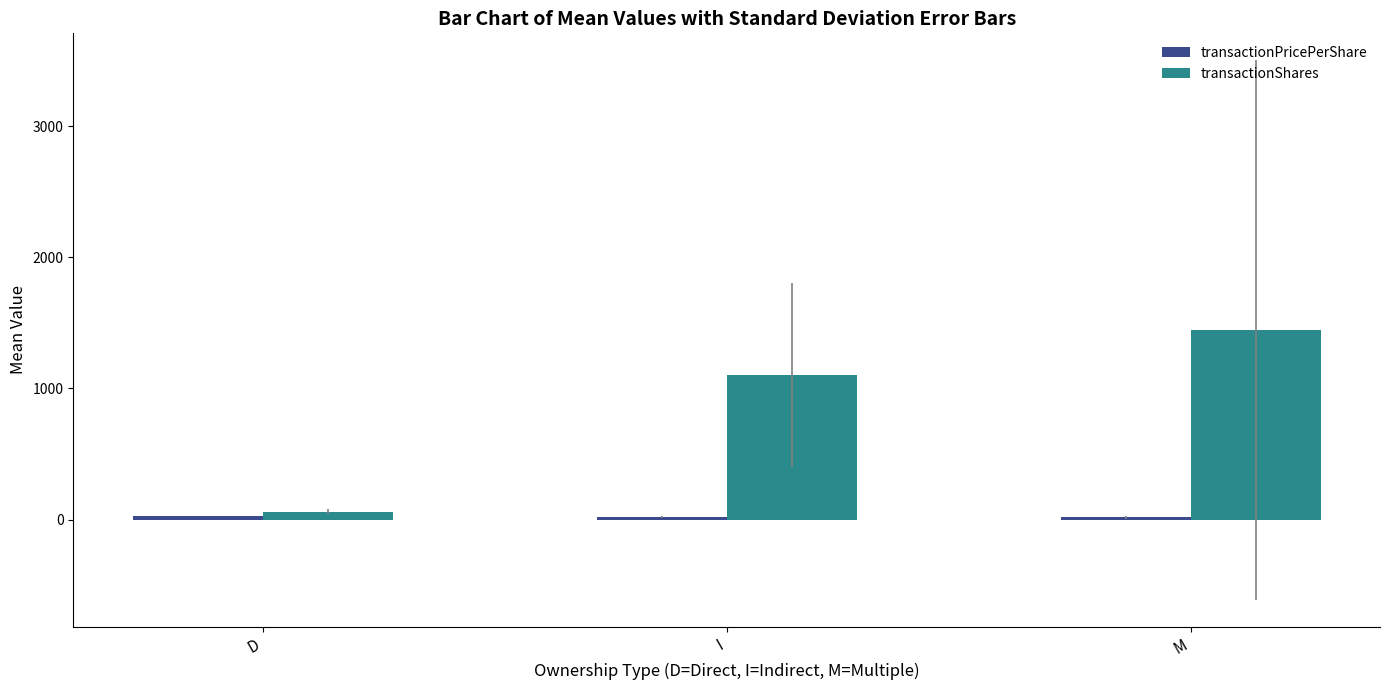

At which label is transactionShares closest to 753?

I